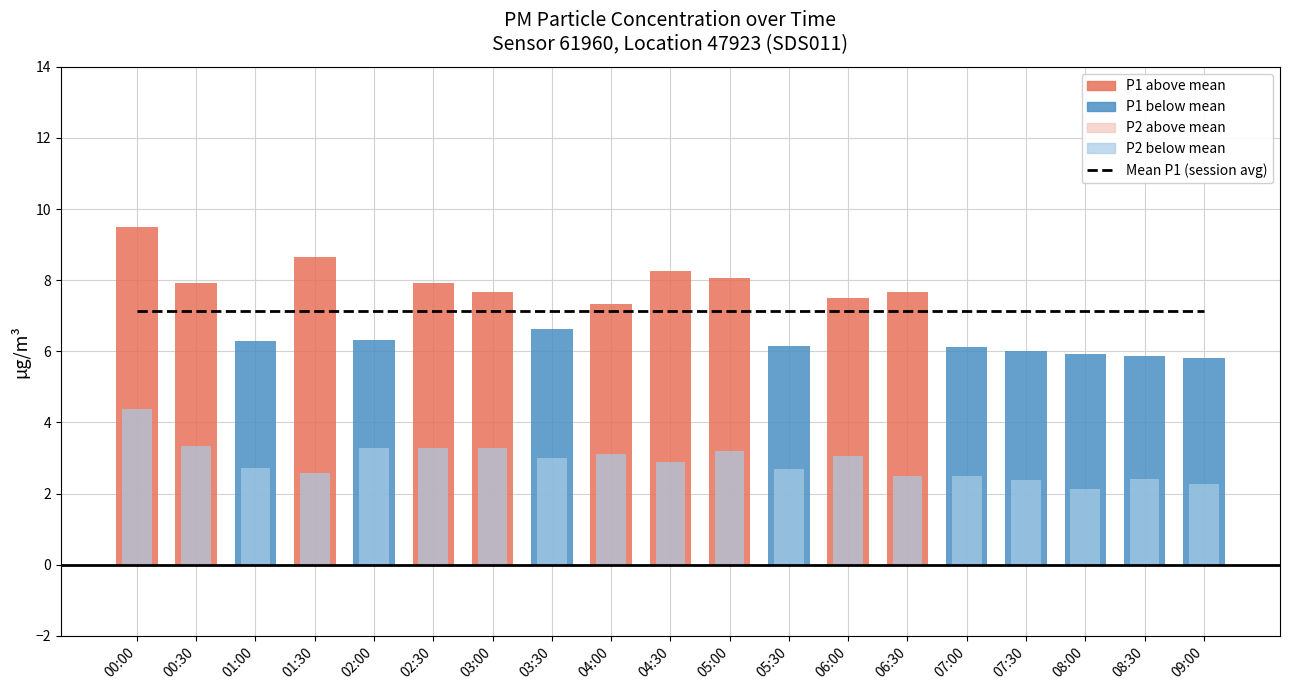

What position from the left is 06:00?

13